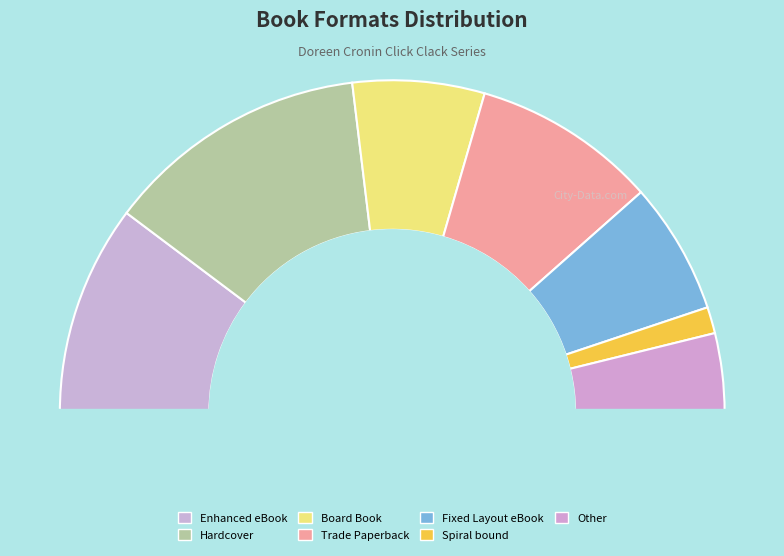

How many segments does this pie chart have?

7